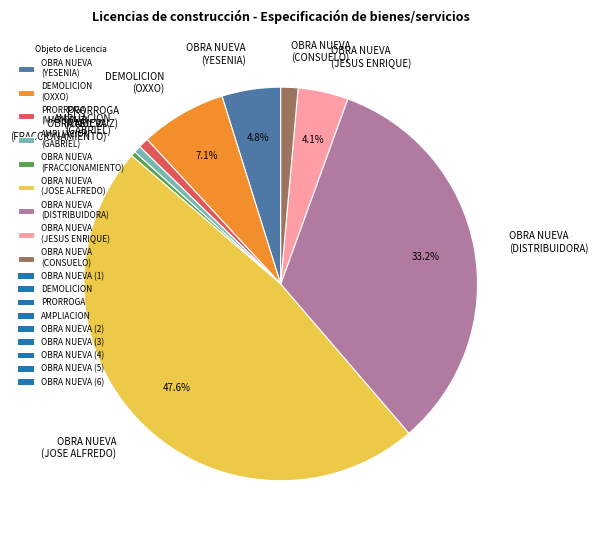

Which slice is the largest?

OBRA NUEVA (JOSE ALFREDO)